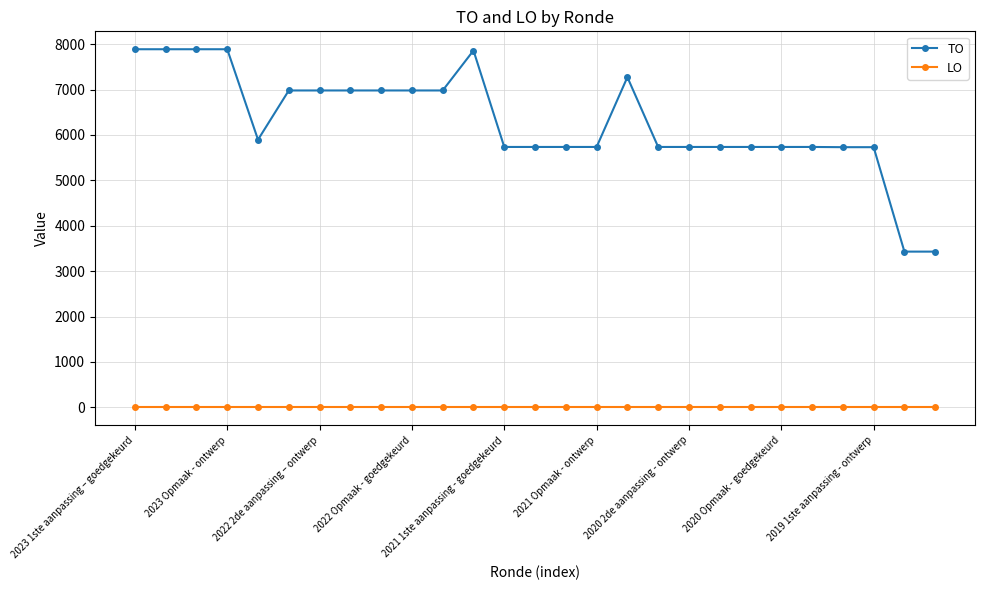

Which series has the widest spread of values?

TO